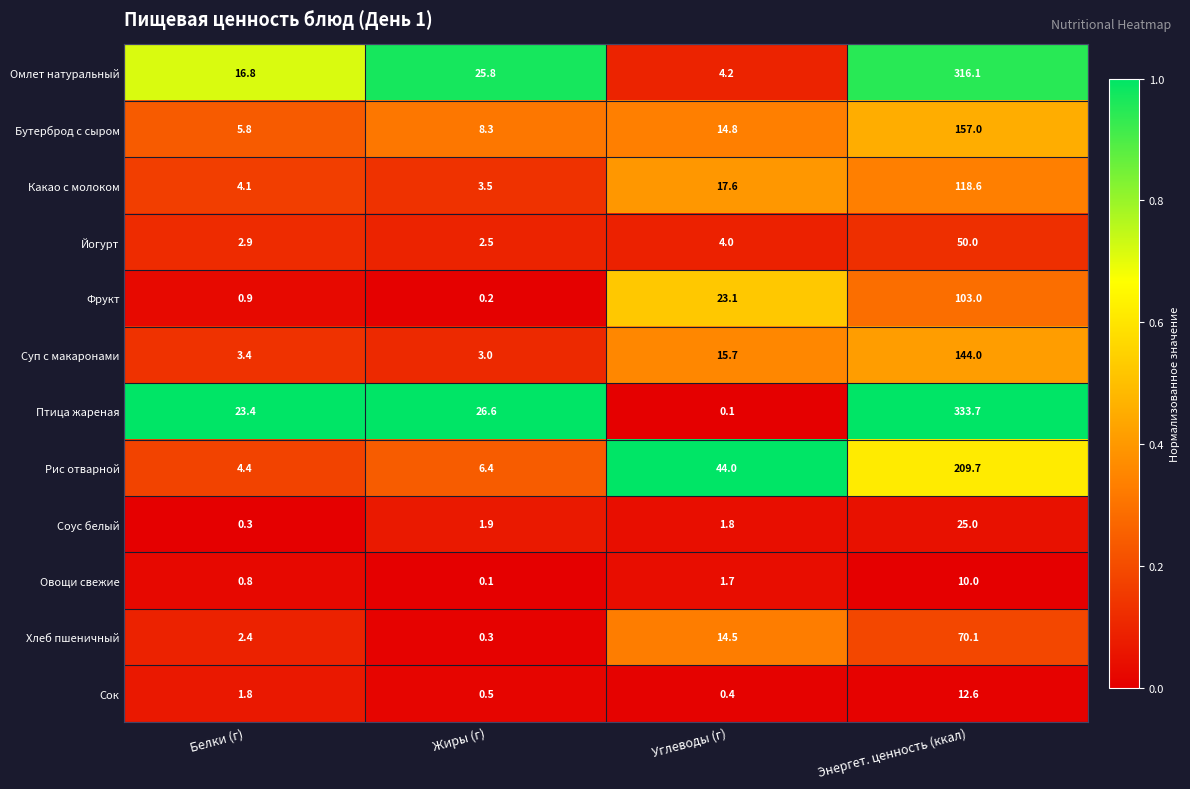

List the labels in order of Йогурт value, smallest first.

Жиры (г), Белки (г), Углеводы (г), Энергет. ценность (ккал)